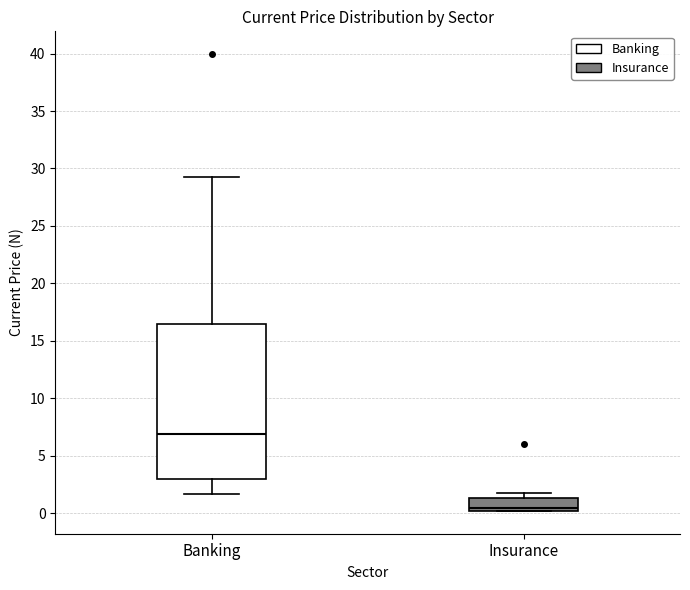

Reading left to right, transcribe this box plot: for each box, give where its median line is, the range the box spans, and where its two whiskers end, as read against the y-axis. The values are not printed on the chart, so give them approximately, as read against the axis.

Banking: median 7.0, box 3.0 to 16.5, whiskers 1.5 to 29.5
Insurance: median 0.5, box 0.0 to 1.5, whiskers 0.0 to 2.0